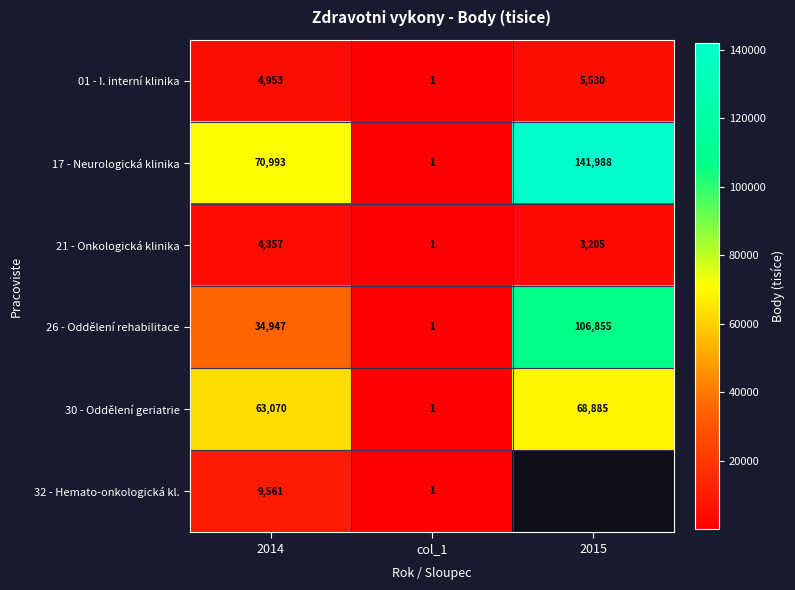

At which label does 26 - Oddělení rehabilitace reach its minimum?

col_1